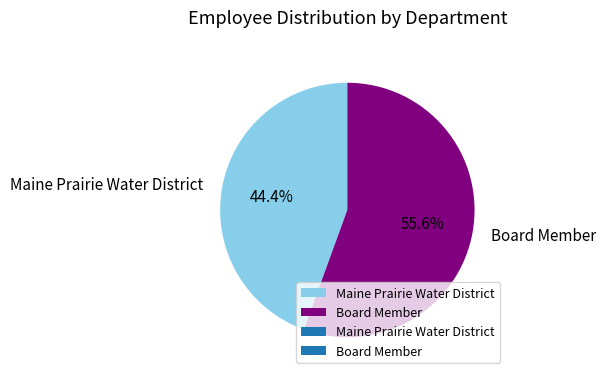

How much of the chart is everything except Maine Prairie Water District?

55.6%